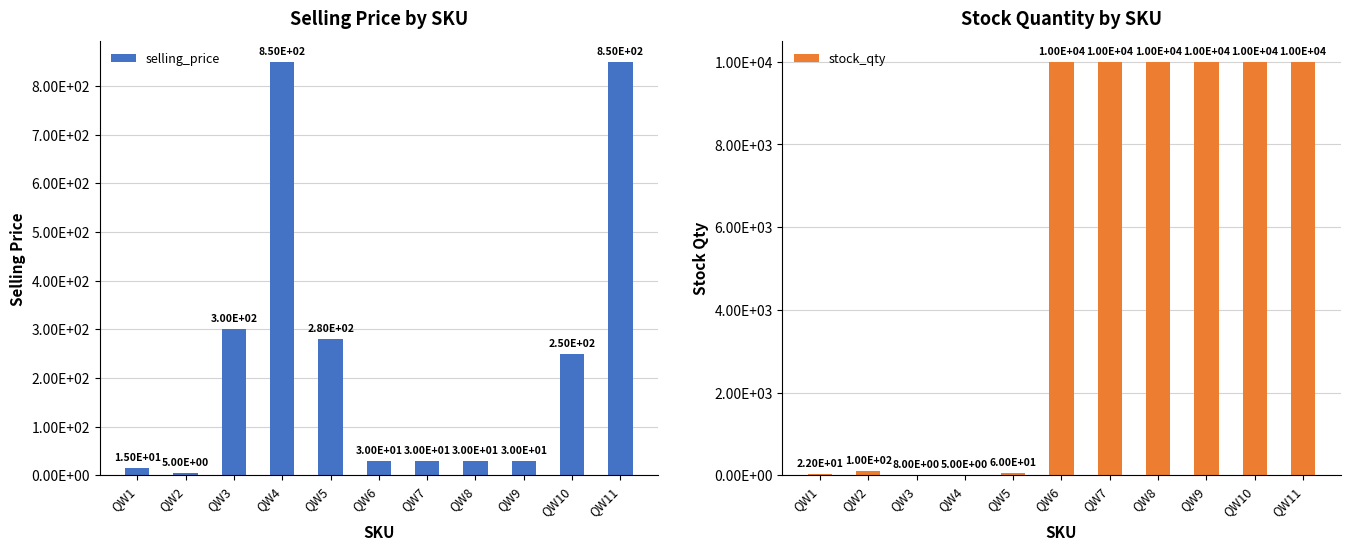

The stock_qty series shows 10000 at QW10. True or false?

True